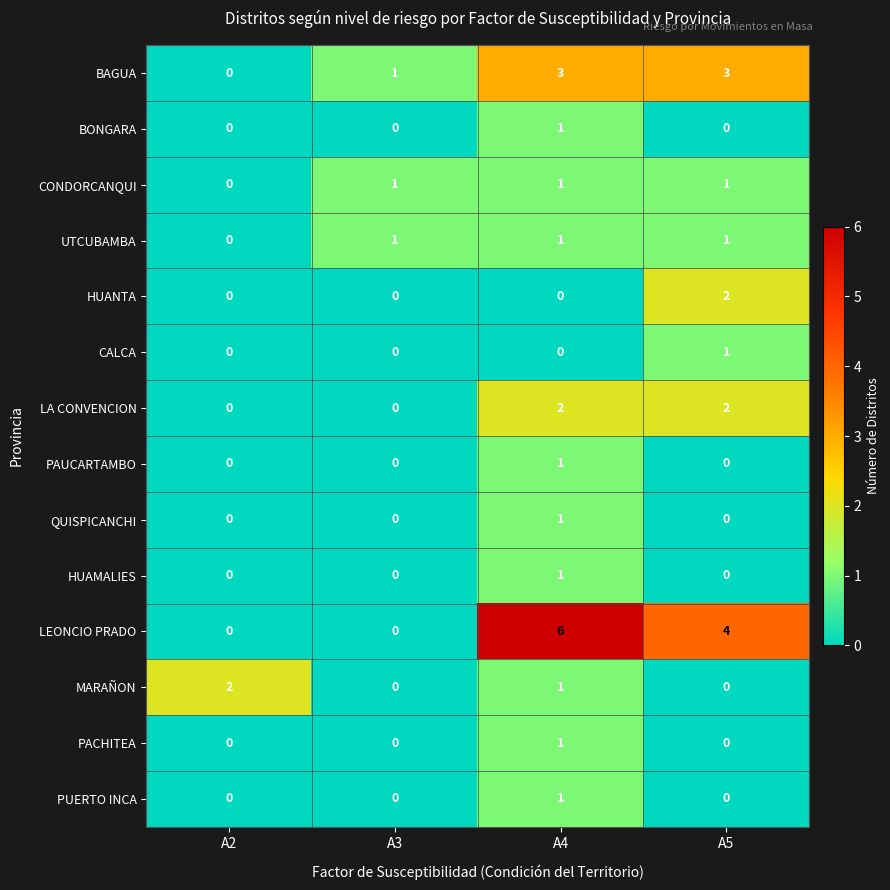

What is the difference between the highest and lowest values at A4?

6